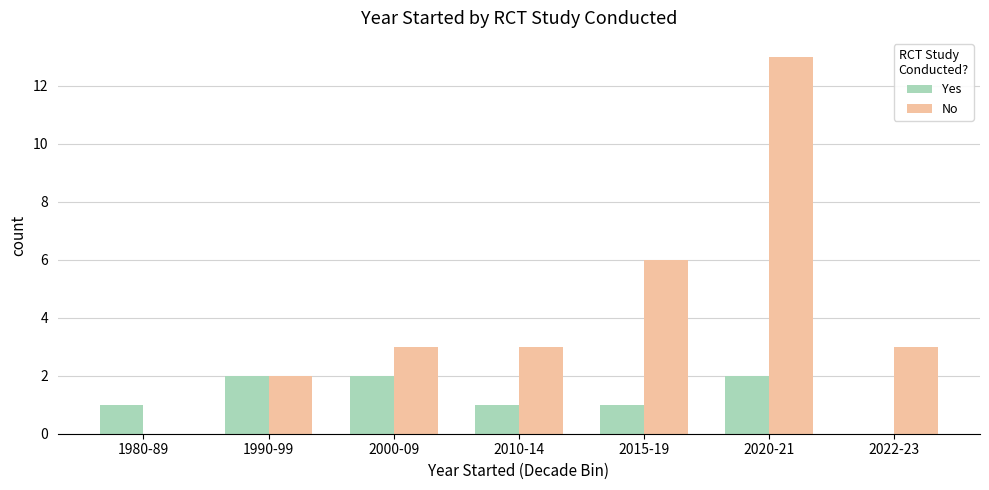

What is the difference between the Yes values at 2010-14 and 2000-09?

1